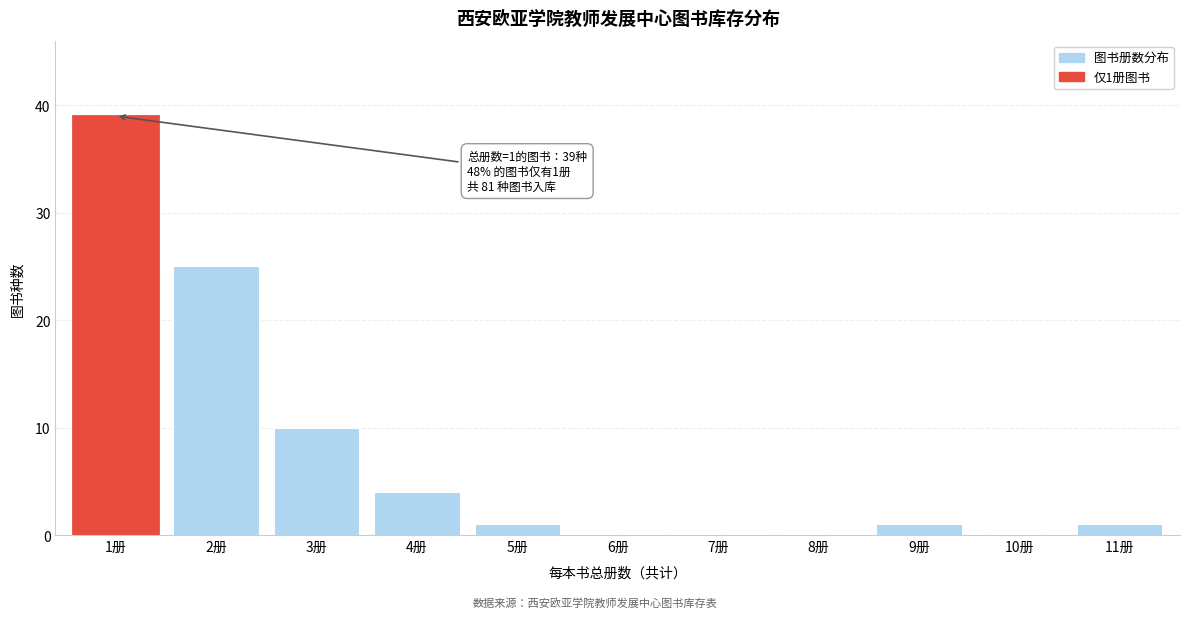

Reading left to right, extract all data points from this chart.

1册=39	2册=25	3册=10	4册=4	5册=1	6册=0	7册=0	8册=0	9册=1	10册=0	11册=1